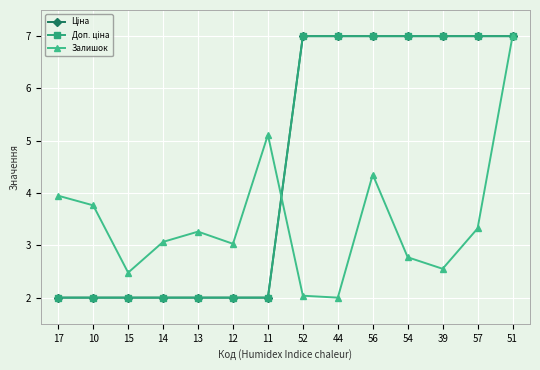

Reading right to left, list all the values displayed in this chart.

Ціна: 7.0	7.0	7.0	7.0	7.0	7.0	7.0	2.0	2.0	2.0	2.0	2.0	2.0	2.0
Доп. ціна: 7.0	7.0	7.0	7.0	7.0	7.0	7.0	2.0	2.0	2.0	2.0	2.0	2.0	2.0
Залишок: 7.0	3.3	2.6	2.8	4.4	2.0	2.0	5.1	3.0	3.3	3.1	2.5	3.8	3.9